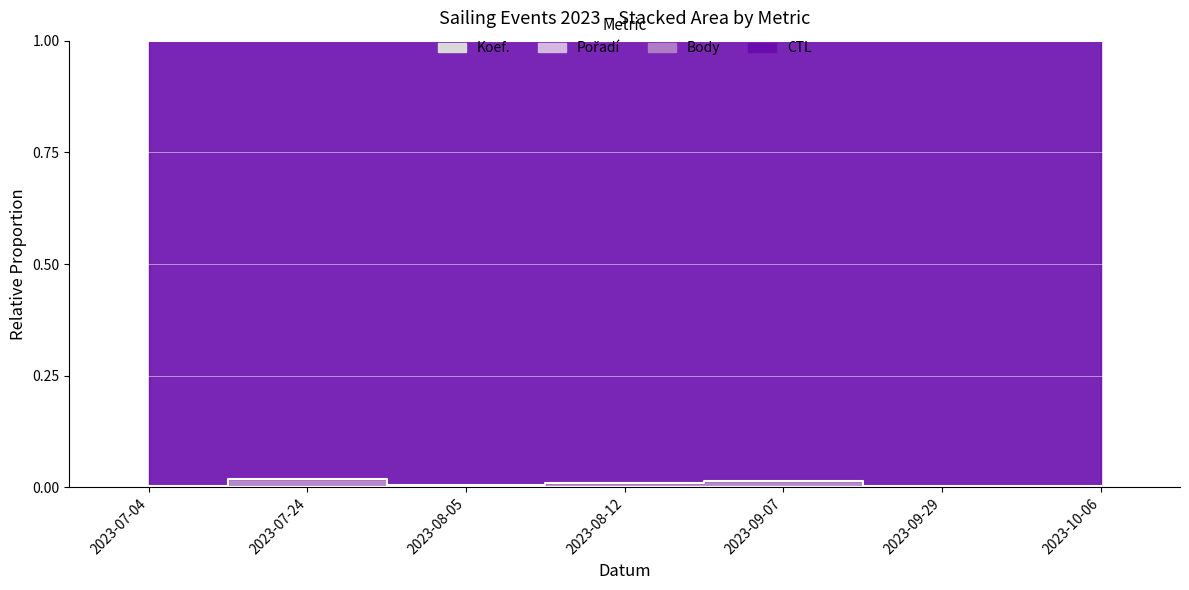

Where is the first local minimum for Pořadí?

2023-08-05